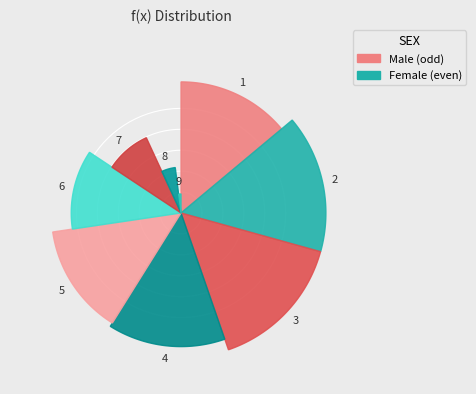

To the nearest percent, what portion does 6 represent?

12%